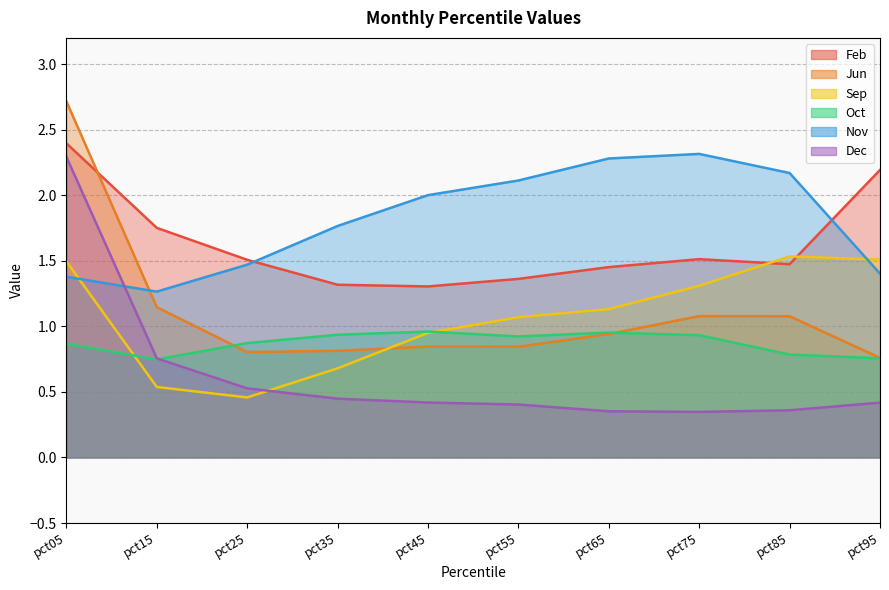

What is the difference between the maximum and minimum values in the Sep series?

1.1